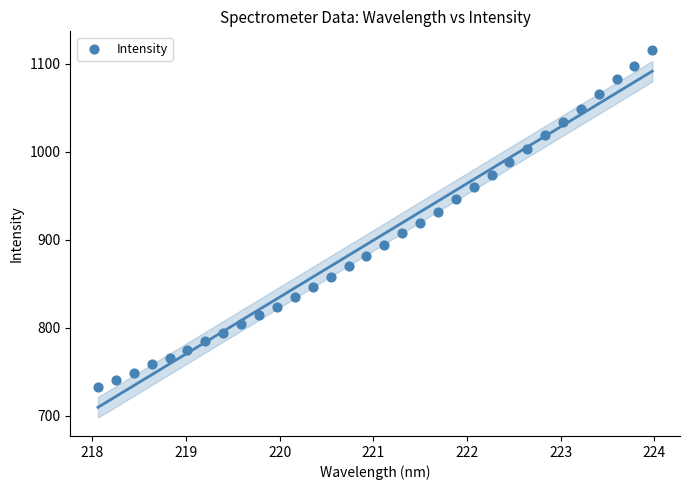

What is the range of Y values (max minus min)?

383.6